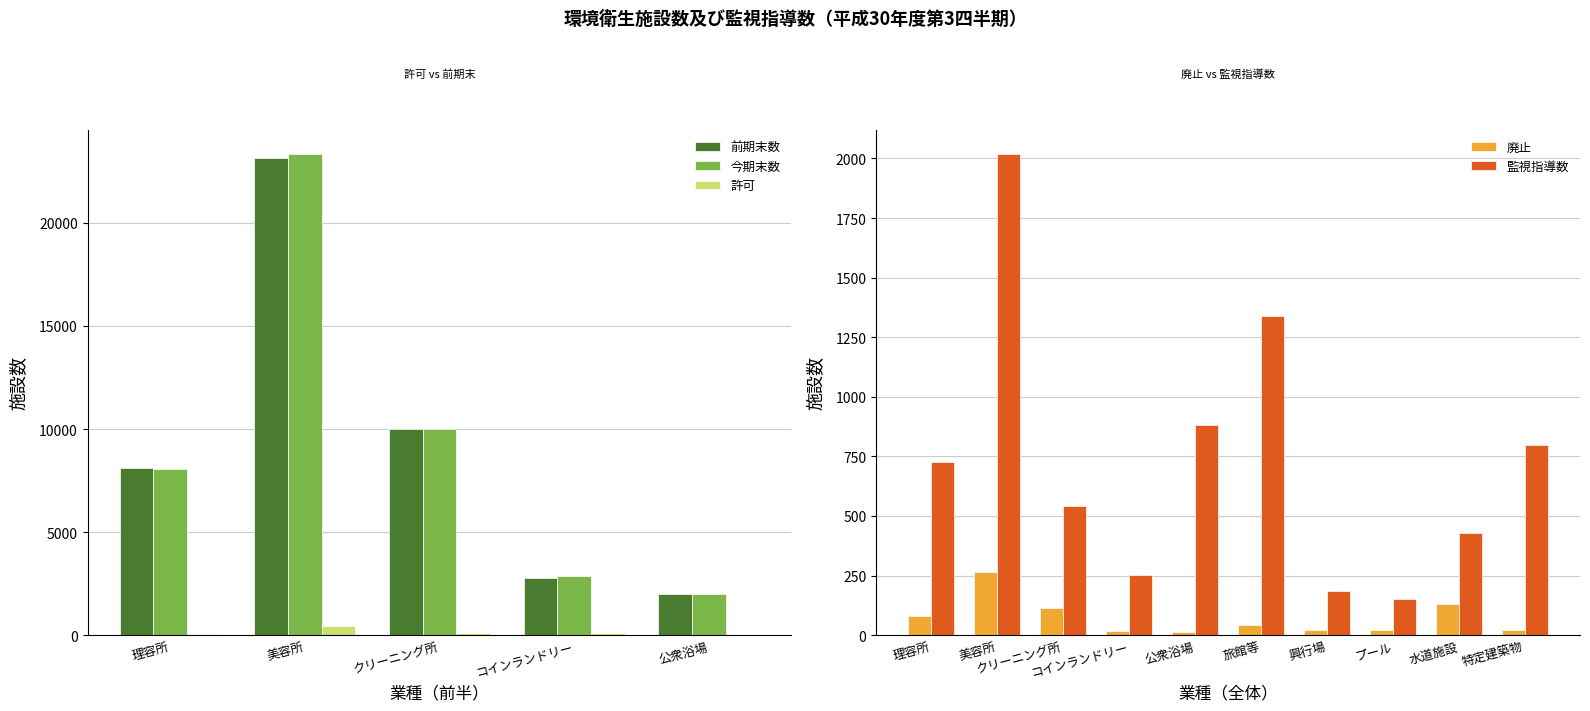

What are all the series names shown in the legend?

前期末数, 今期末数, 許可, 廃止, 監視指導数